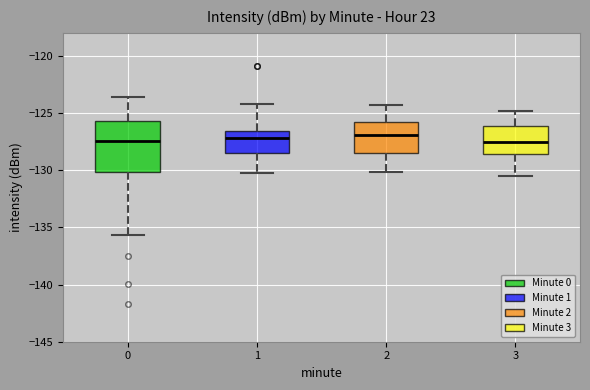

Where is the upper edge of the box at x = 1 on the y-axis? The values are not printed on the chart, so give them approximately, as read against the axis.

-126.5